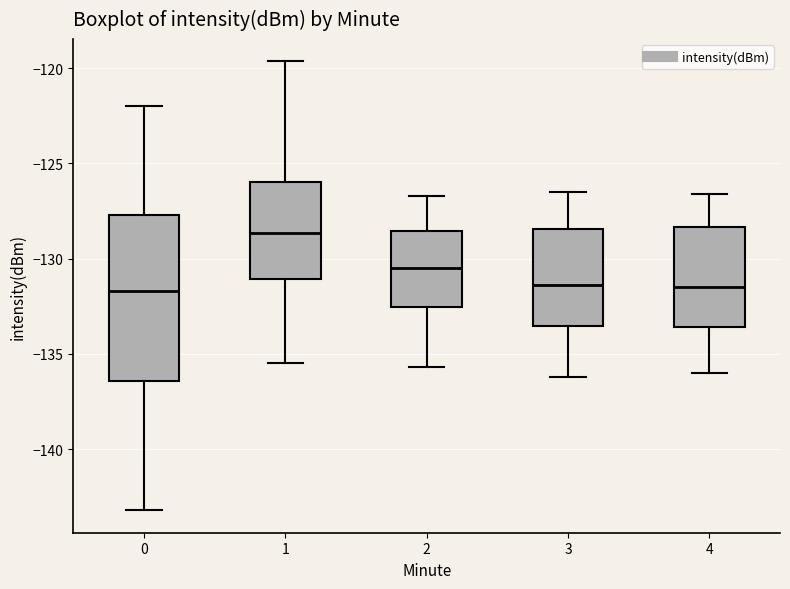

Which box is the tallest, from its lower edge to its upper edge?

0